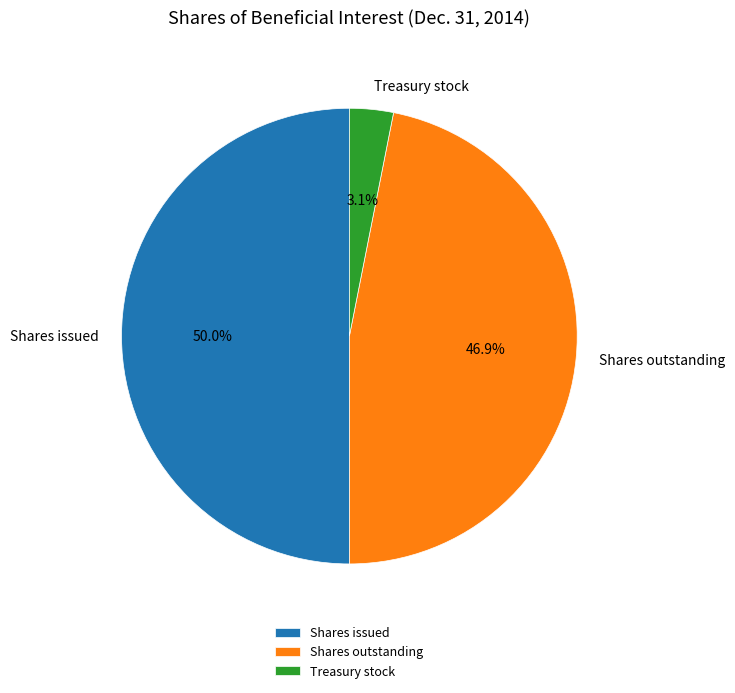

The Treasury stock slice represents 3% of the pie. True or false?

True